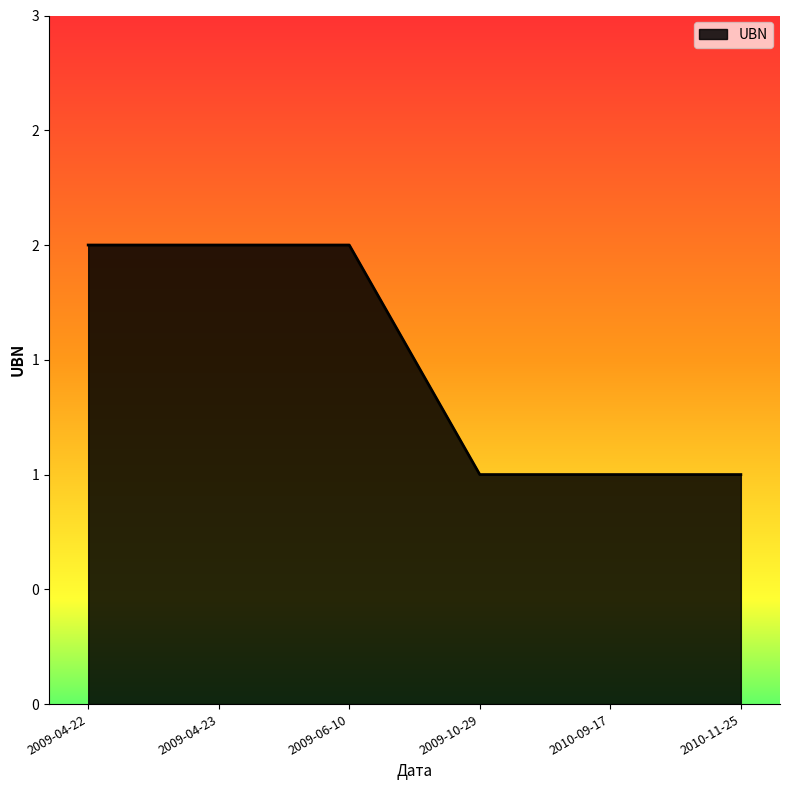

Read the value at 2009-04-22.

2